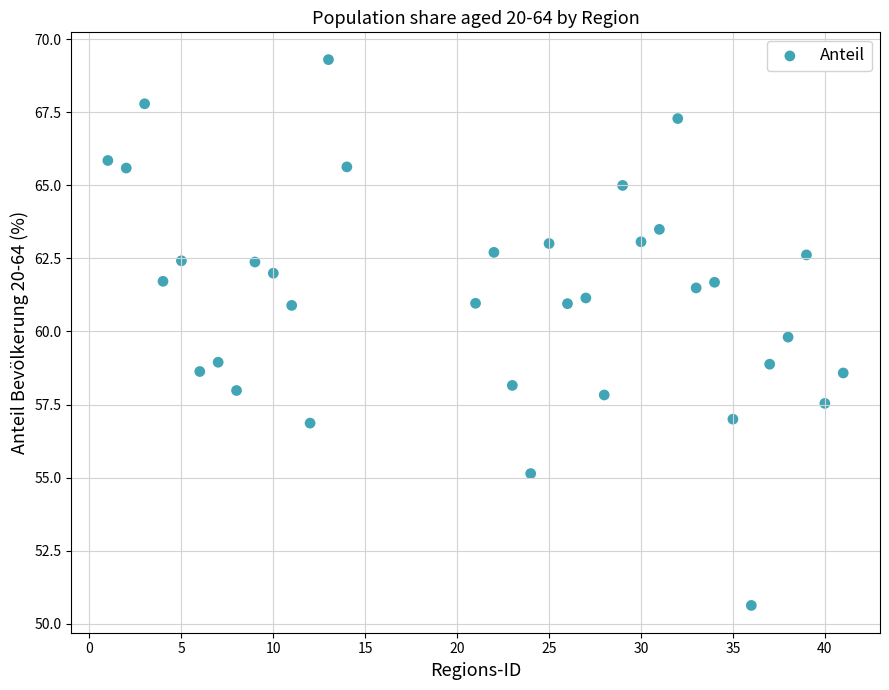

What is the range of Y values (max minus min)?

18.7